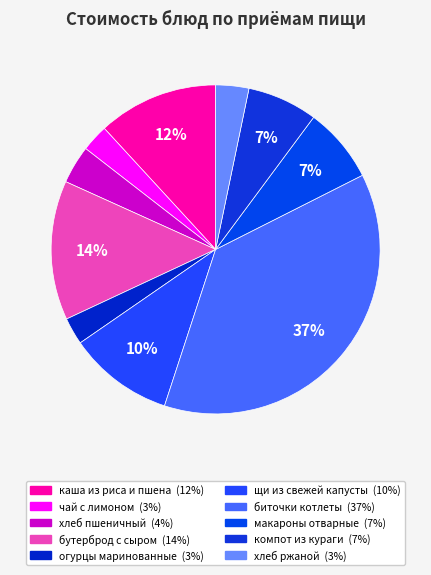

How many slices are in this pie chart?

10